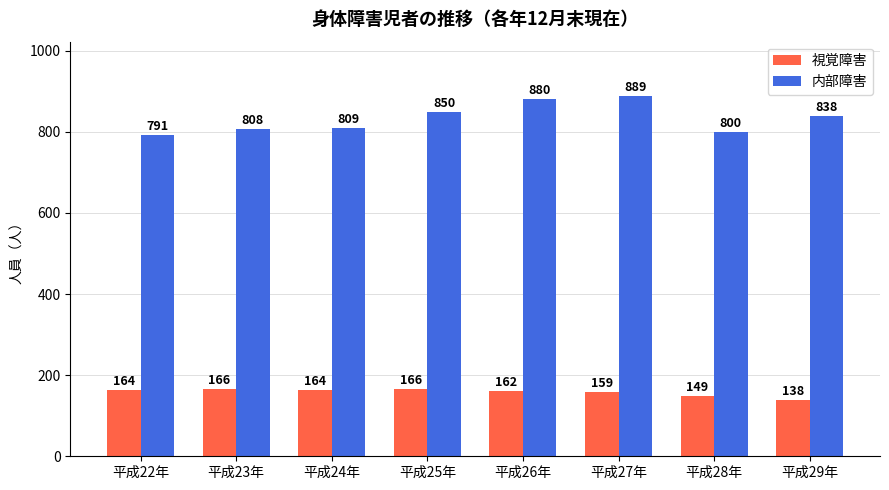

Does the chart contain any negative values?

No